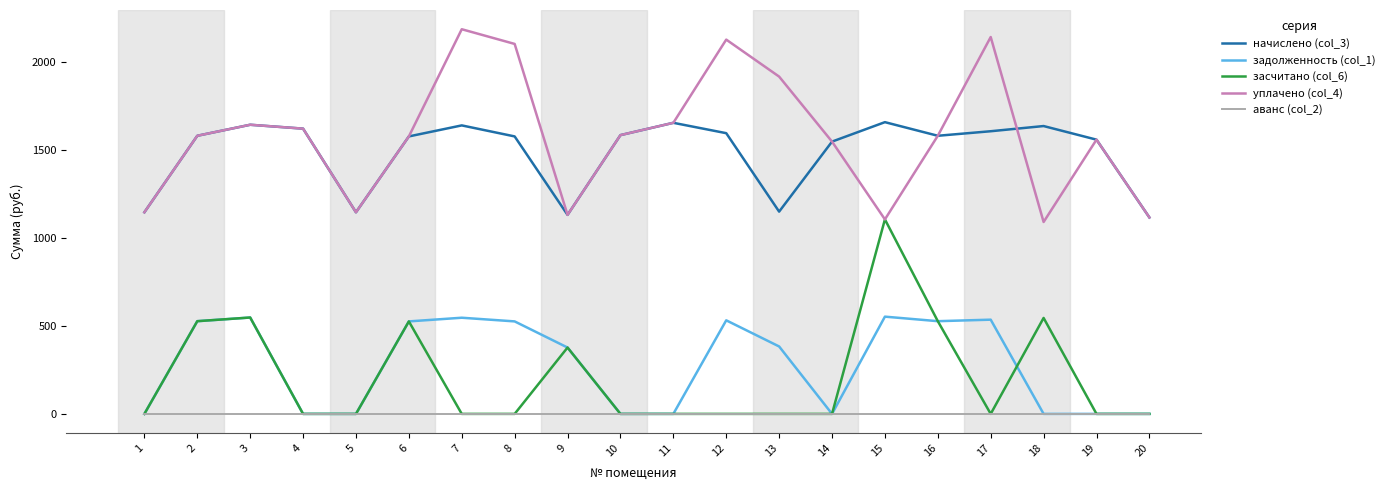

Rank the series by their maximum value, from lowest to highest.

аванс (col_2), задолженность (col_1), засчитано (col_6), начислено (col_3), уплачено (col_4)